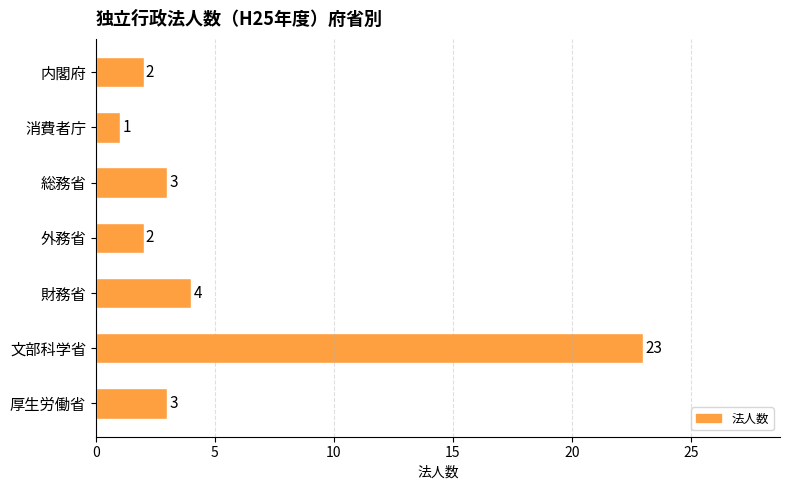

Reading top to bottom, list all the values displayed in this chart.

2	1	3	2	4	23	3